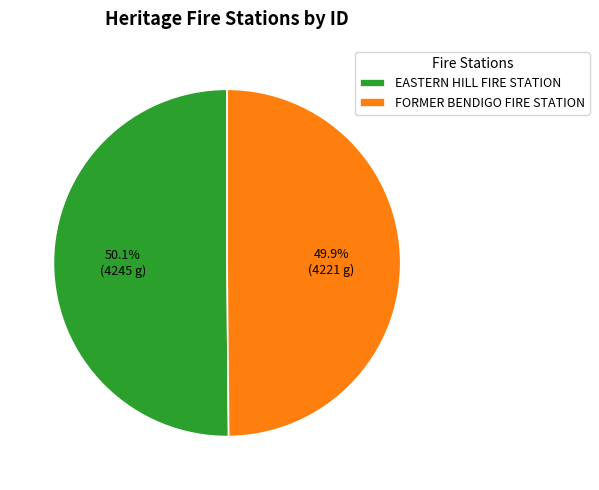

Count the number of slices in the pie.

2